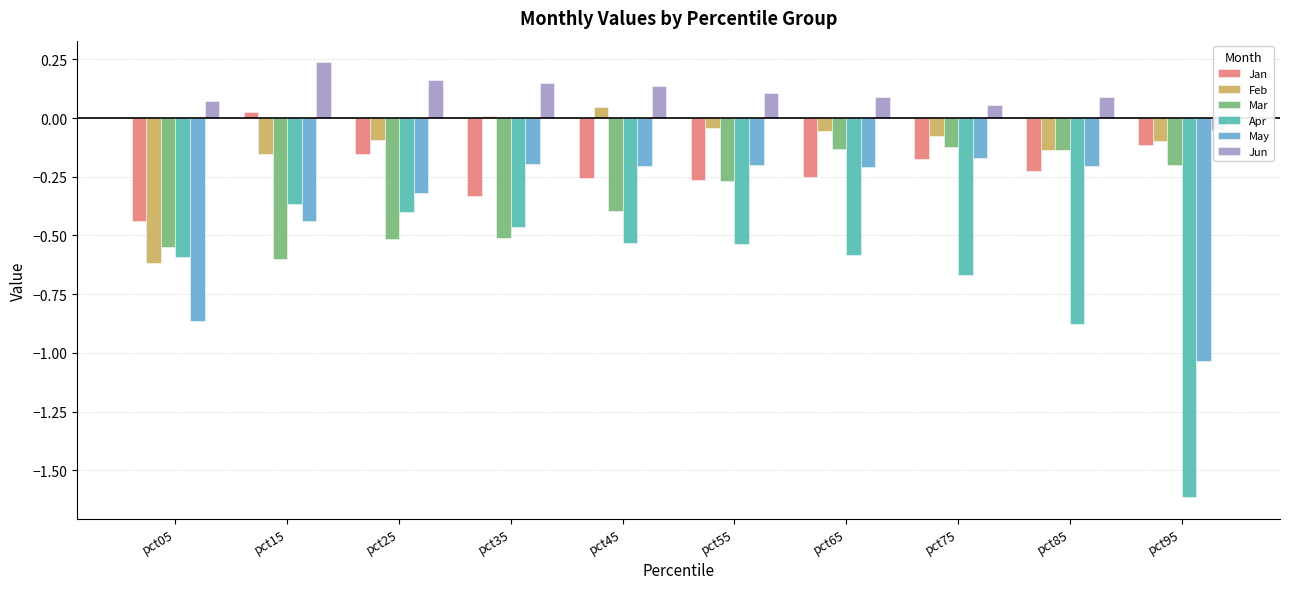

Which series changed the most between pct05 and pct35?

May